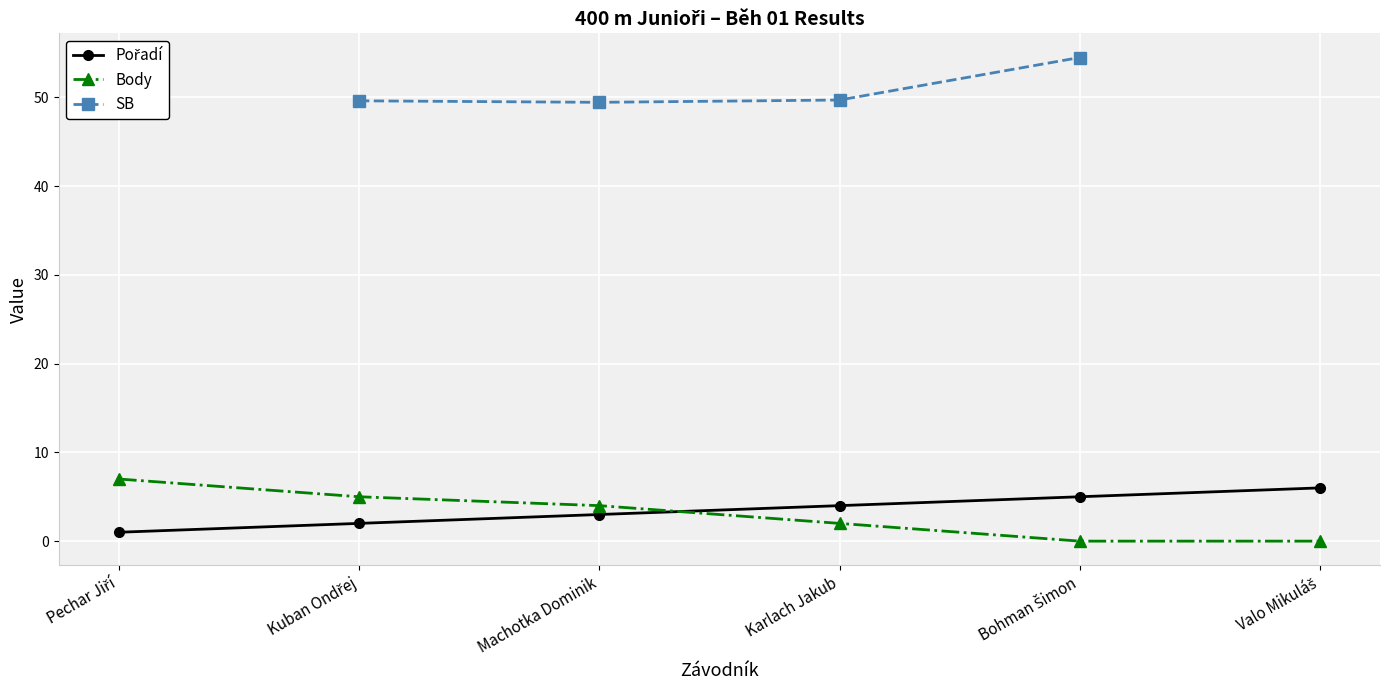

What is the sum of all Pořadí values?

21.0